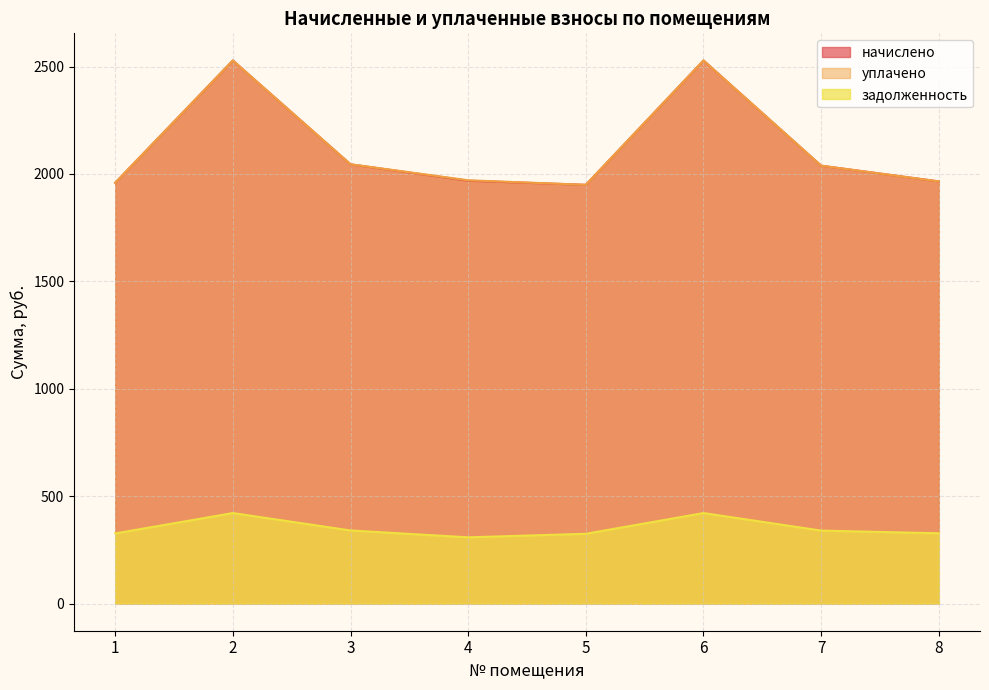

Between 4 and 2, which is larger?

2